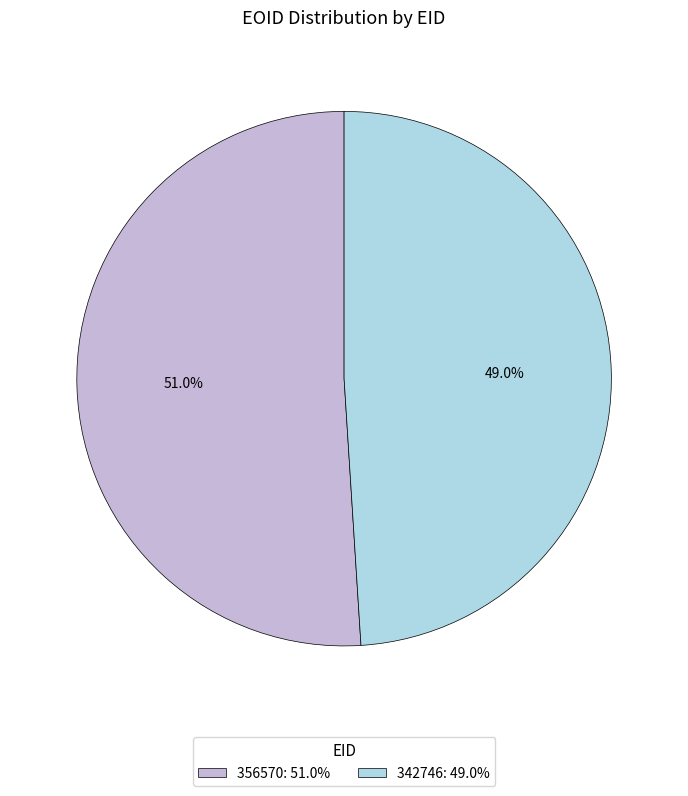

Rank the categories by value from lowest to highest.

342746, 356570